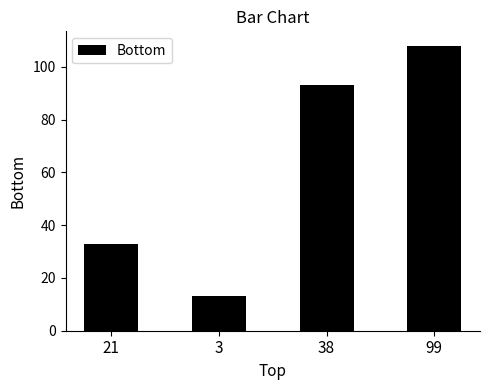

At which label is the value closest to 60?

21